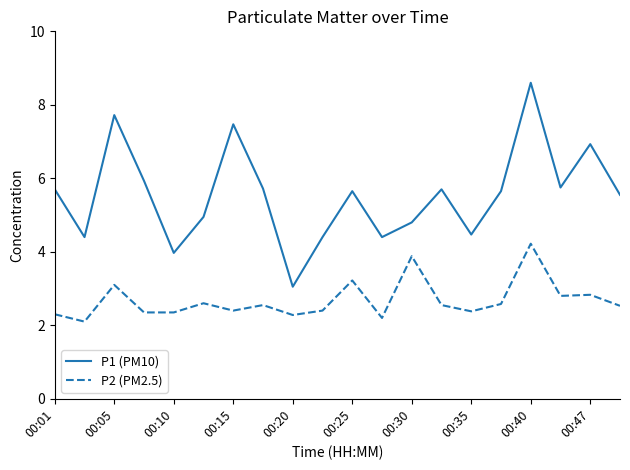

What is the minimum value for P2 (PM2.5)?

2.1